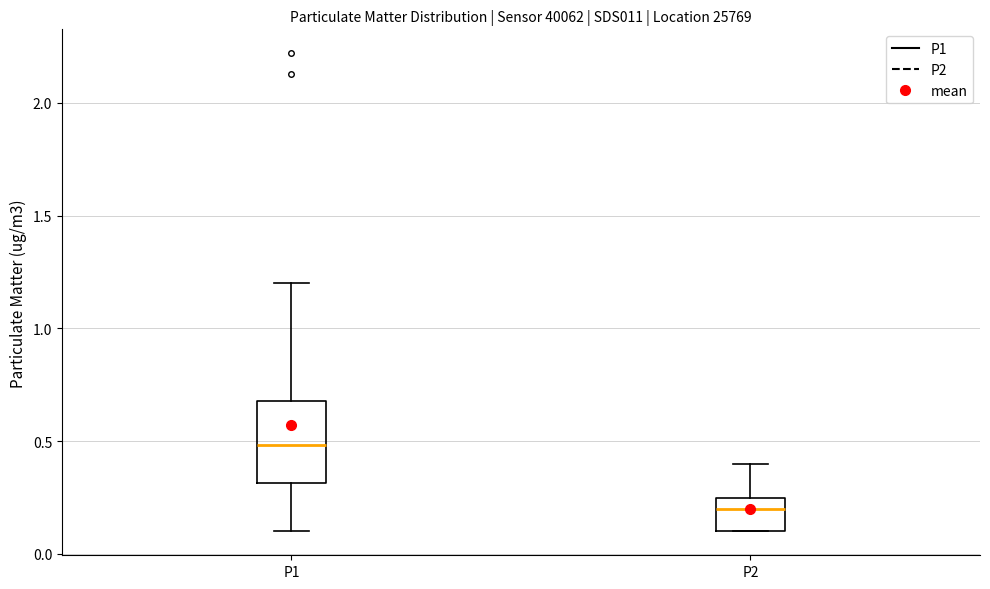

Which box has the lowest median line?

P2